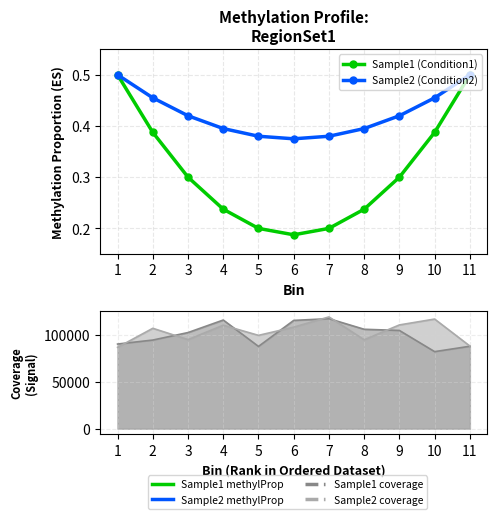

Reading left to right, what are all the values shown in this chart?

Sample1 (Condition1): 0.5	0.4	0.3	0.2	0.2	0.2	0.2	0.2	0.3	0.4	0.5
Sample2 (Condition2): 0.5	0.5	0.4	0.4	0.4	0.4	0.4	0.4	0.4	0.5	0.5